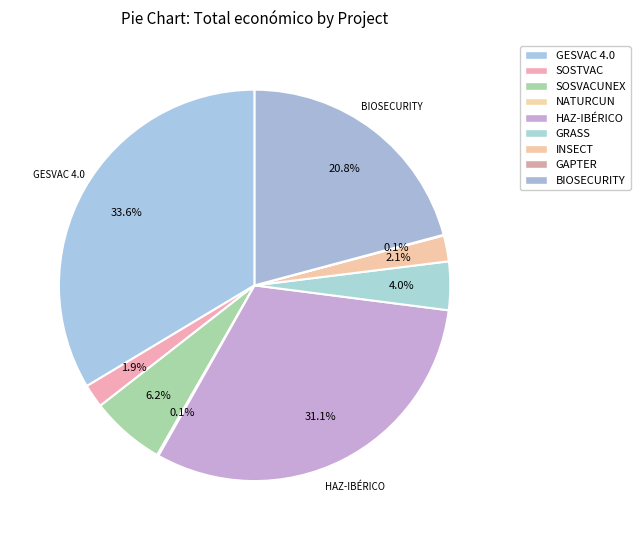

How many slices are in this pie chart?

9